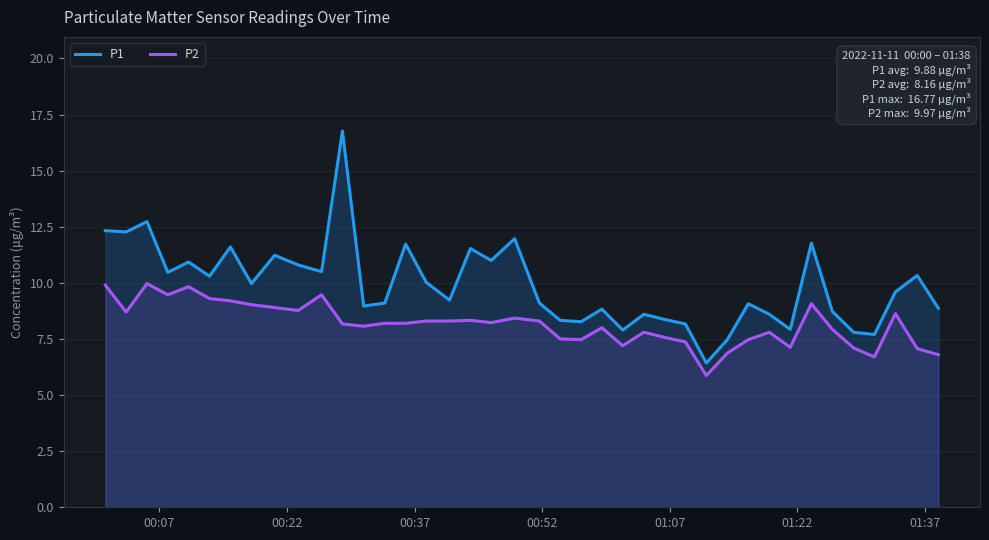

True or false: P2 and P1 cross at least once.

False